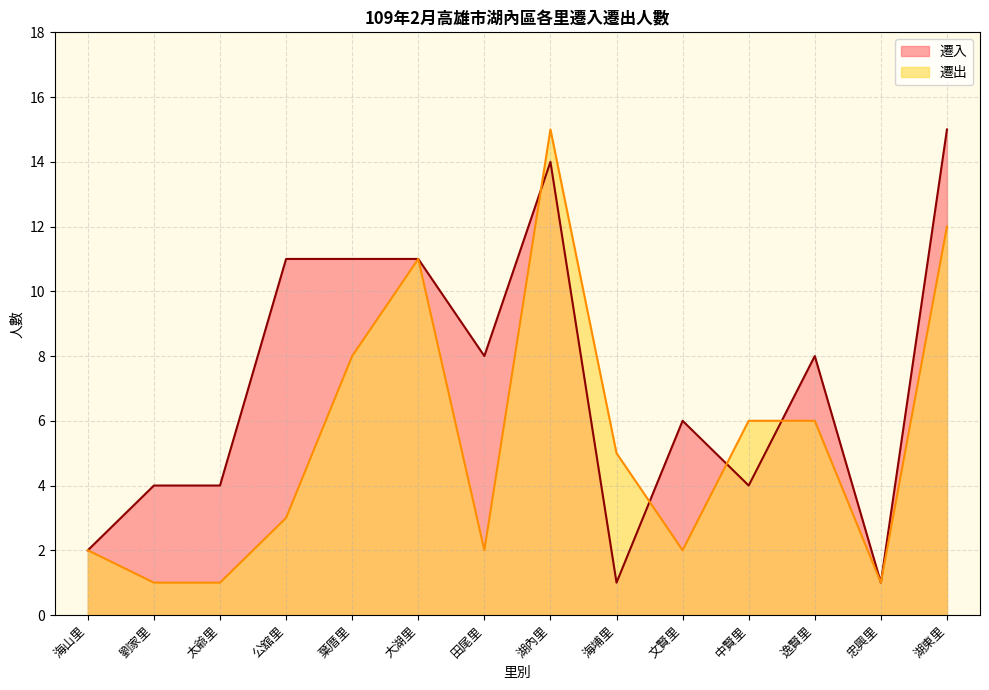

Where is the first local minimum for 遷入?

田尾里